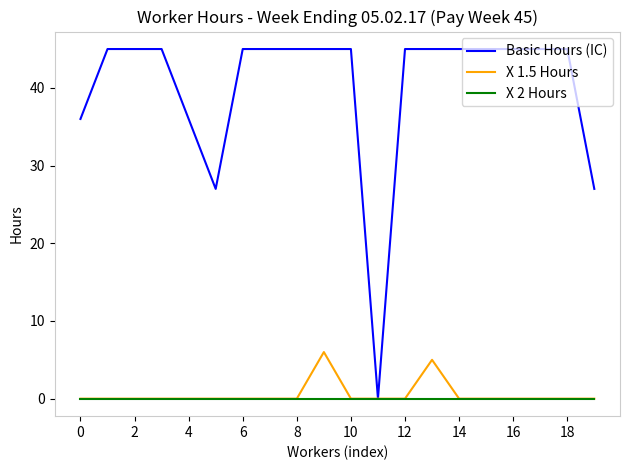

What are all the series names shown in the legend?

Basic Hours (IC), X 1.5 Hours, X 2 Hours